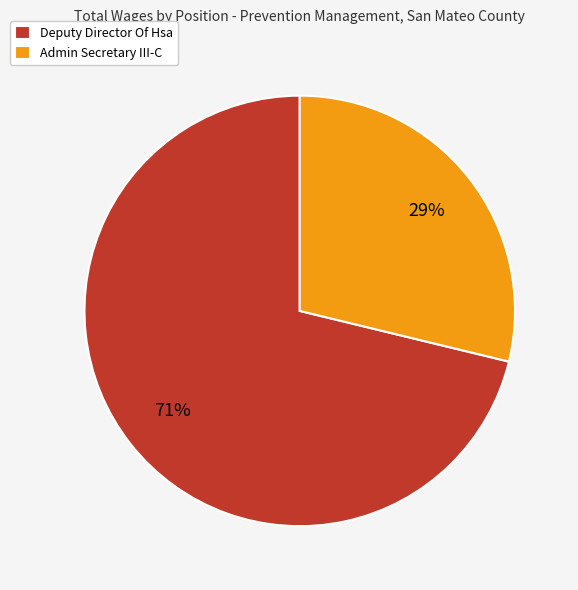

Which category has the biggest portion of the pie?

Deputy Director Of Hsa